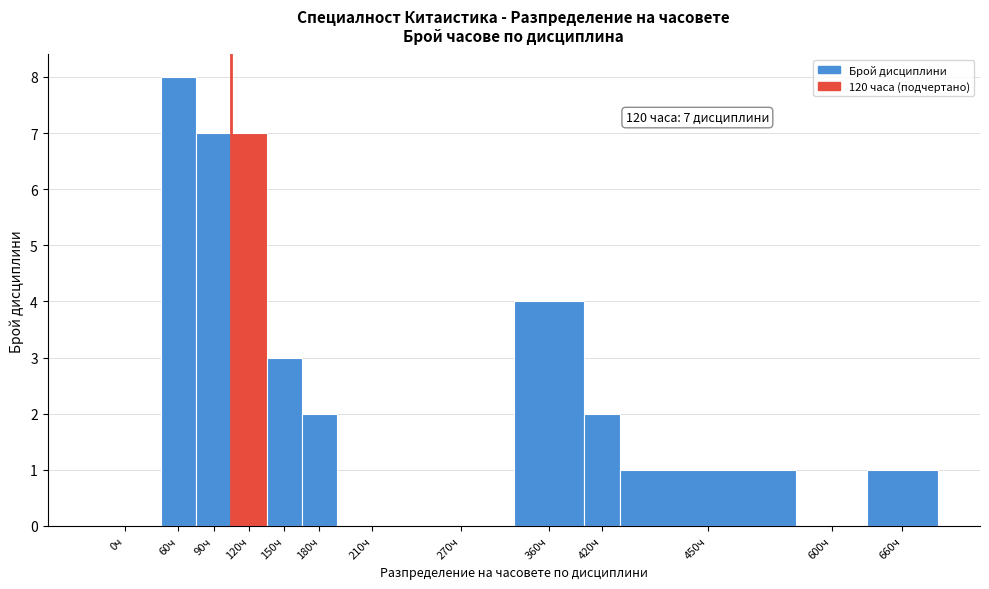

Reading left to right, list all the values displayed in this chart.

0ч=0	60ч=8	90ч=7	120ч=7	150ч=3	180ч=2	210ч=0	270ч=0	360ч=4	420ч=2	450ч=1	600ч=0	660ч=1